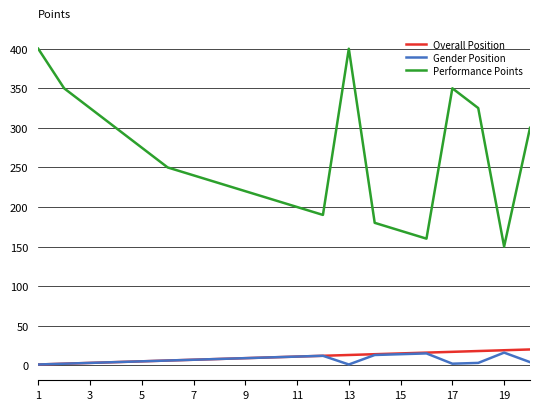

What is the sum of all Overall Position values?

210